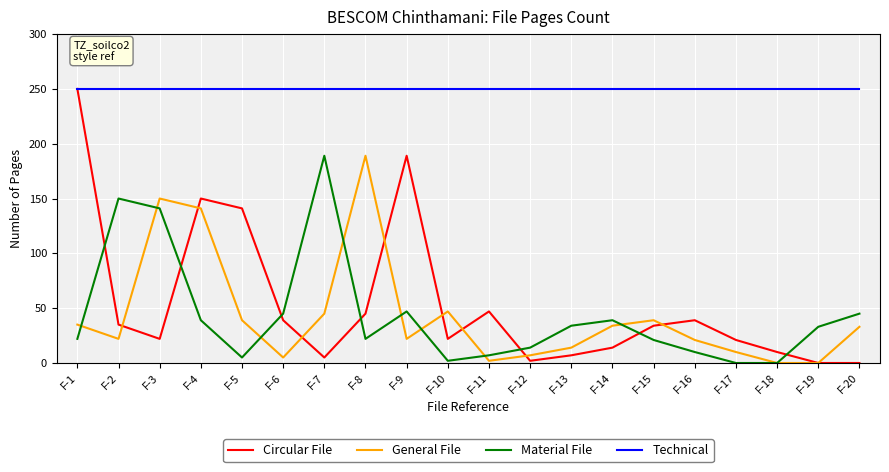

What is the greatest value displayed?

250